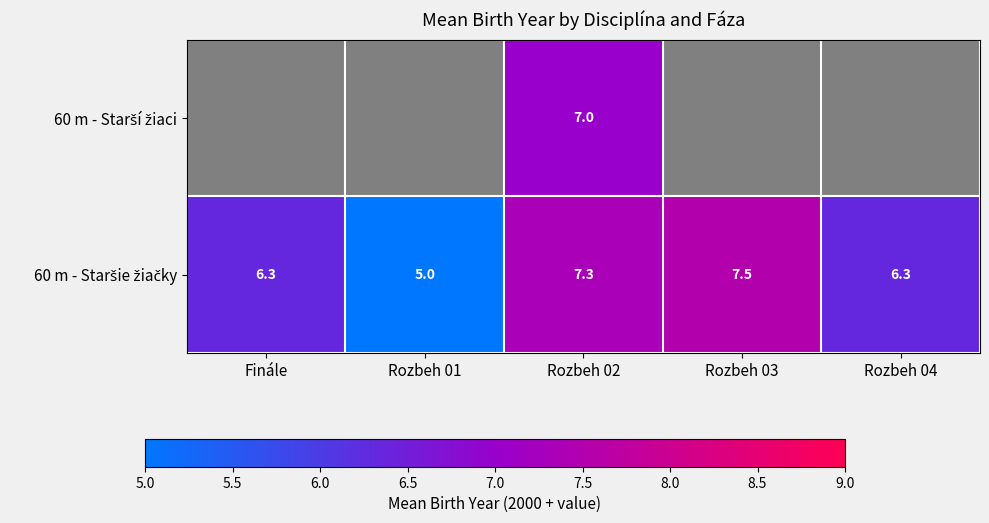

Which category has the lowest value across all series?

Rozbeh 01